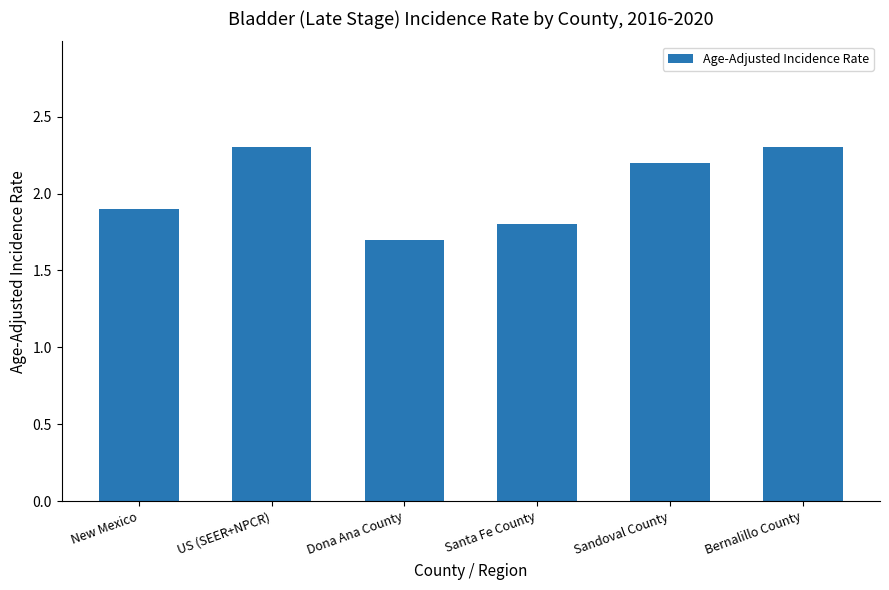

What is the value of the 1st bar from the left?

1.9